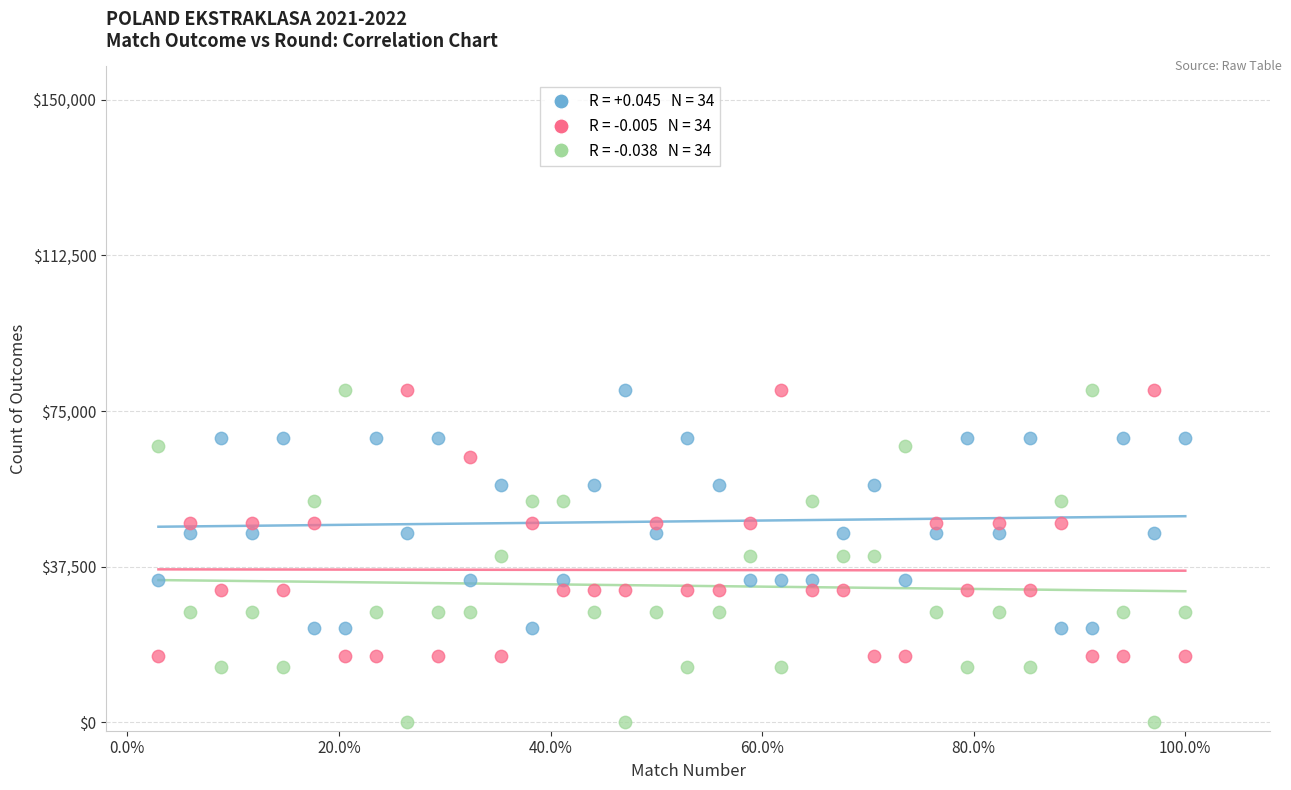

Across all data points, what is the range of Y values (max minus min)?

80000.0